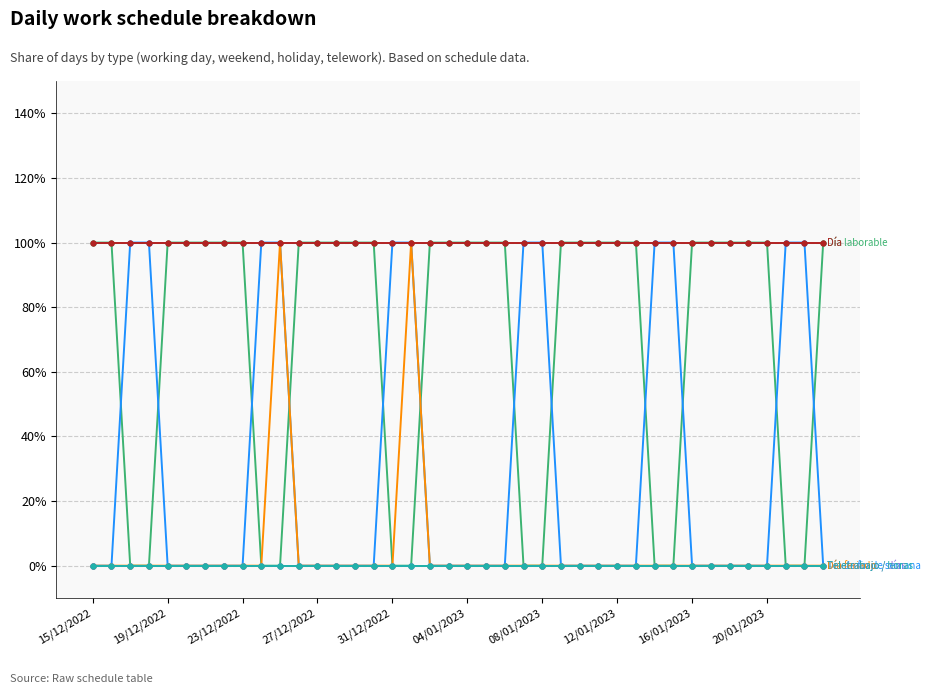

Is this an area chart (filled region under the line)?

No